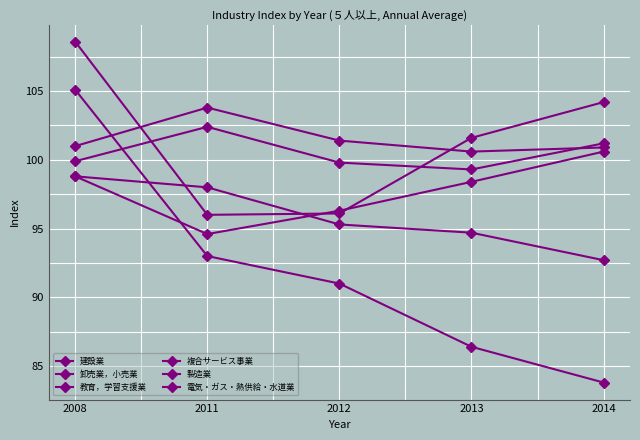

At which label is 製造業 closest to 100?

2008